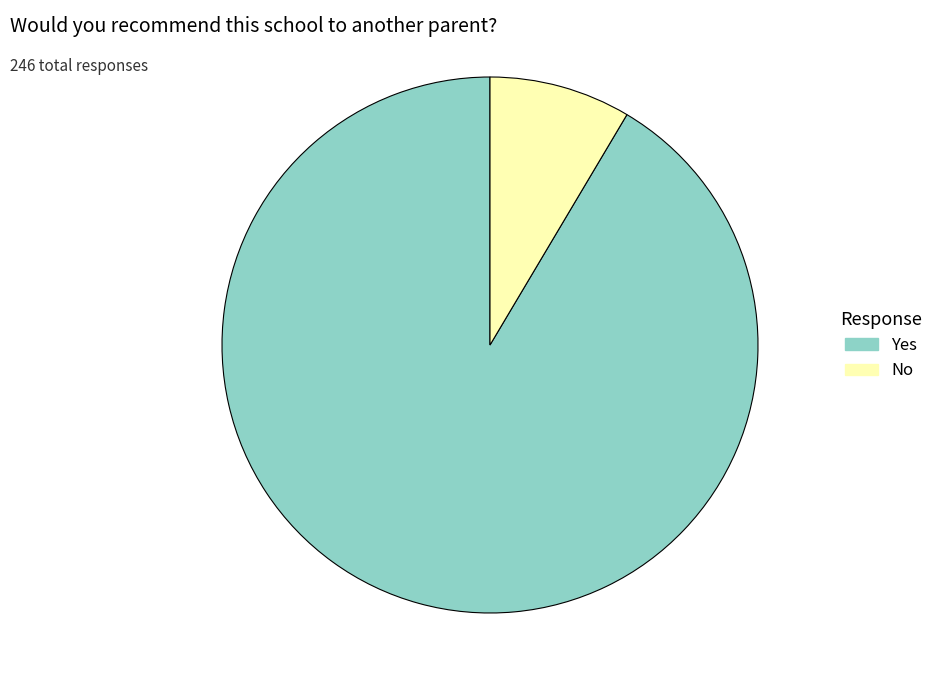

How many segments does this pie chart have?

2